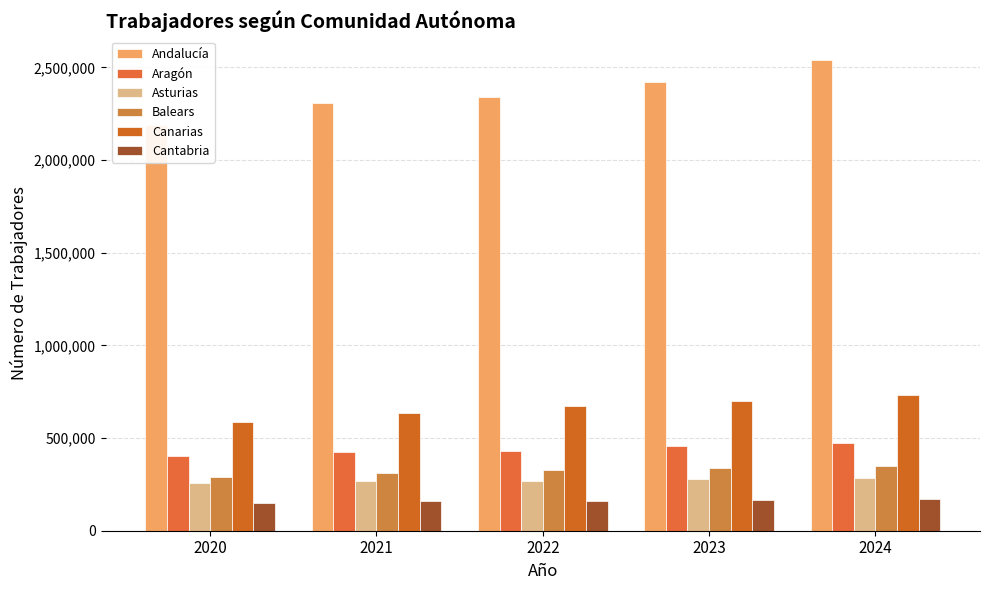

What is the greatest value displayed?

2541015